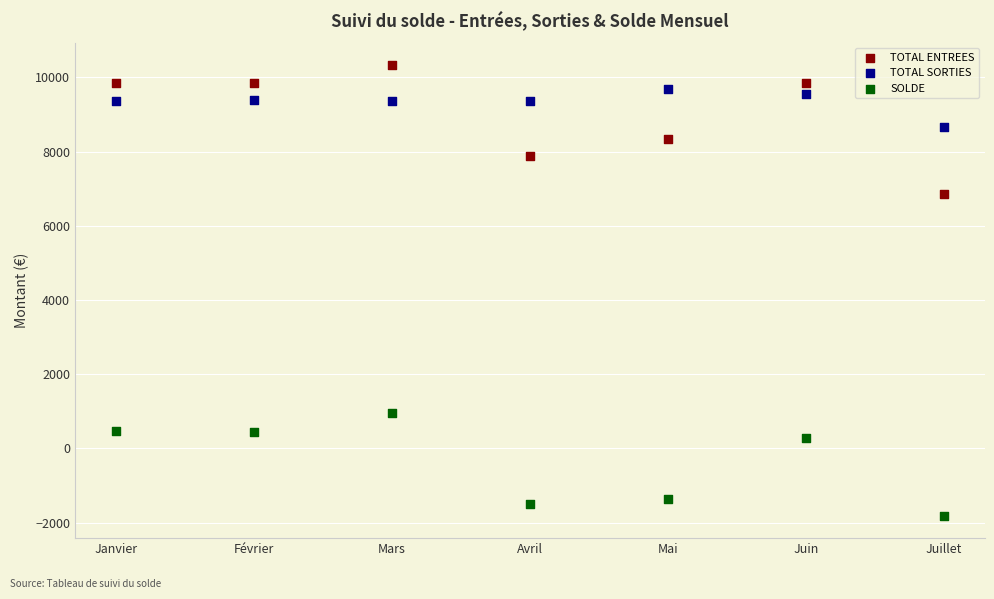

Which series contains the highest Y value?

TOTAL ENTREES